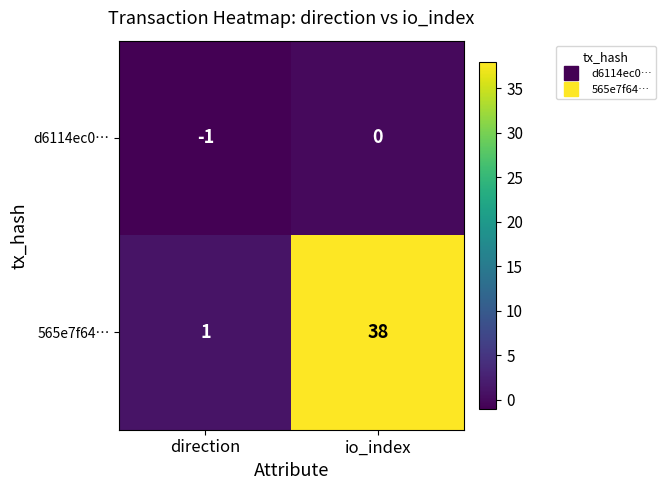

List the series in order of their peak value, highest first.

565e7f64…, d6114ec0…